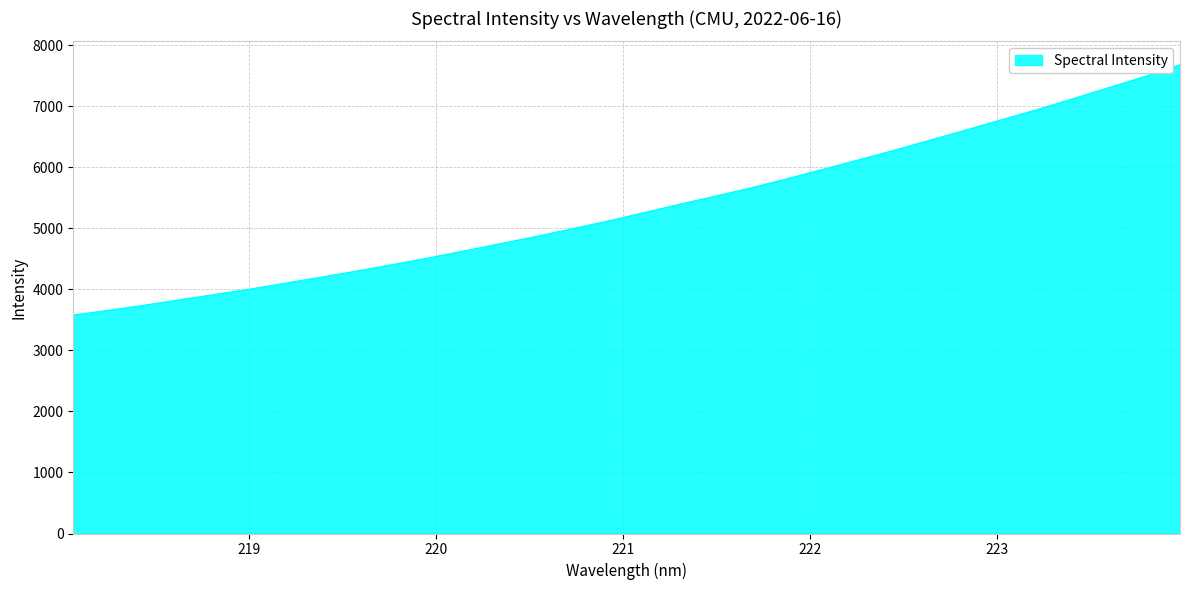

Count the number of categories in the chart.

32